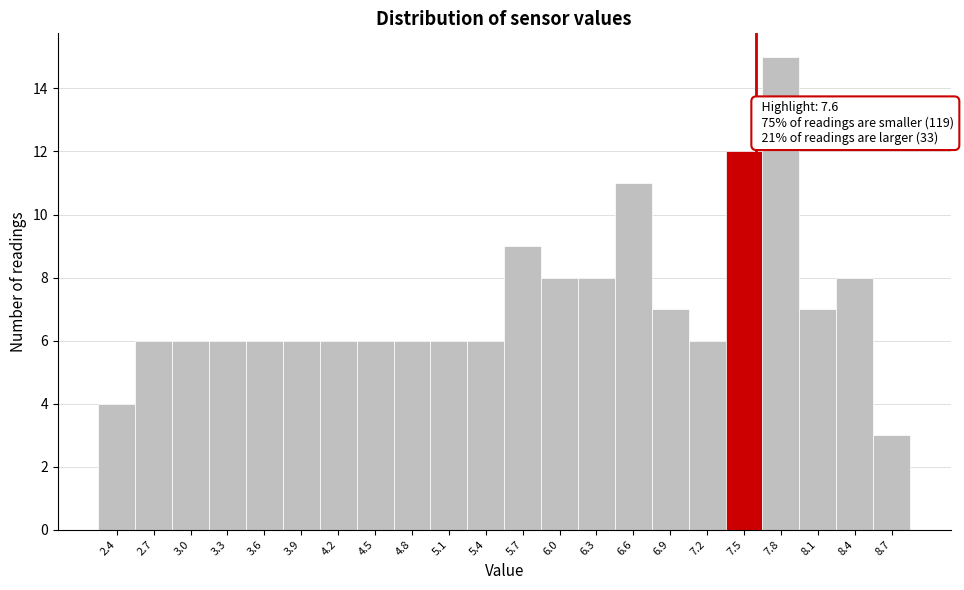

Over which range of the x-axis is the bar tallest?

7.65 to 7.95